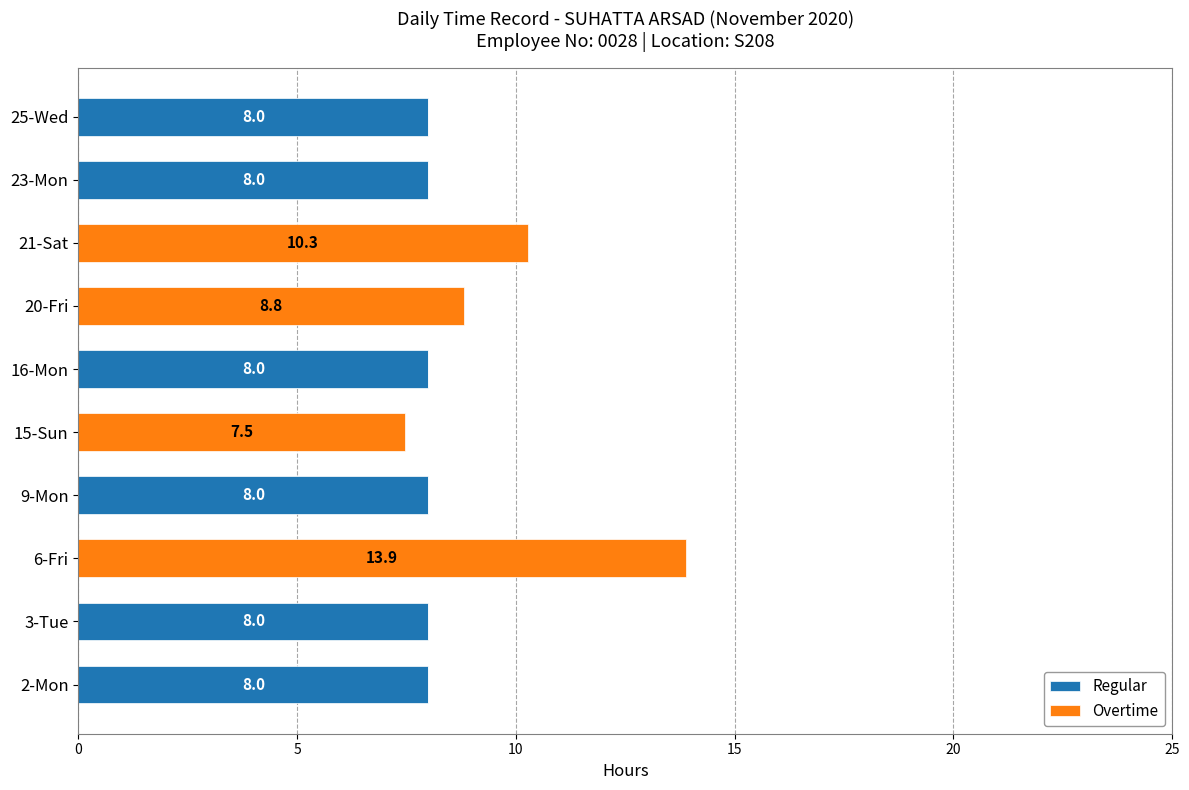

What is the sum of the Regular values at 3-Tue and 23-Mon?

16.0